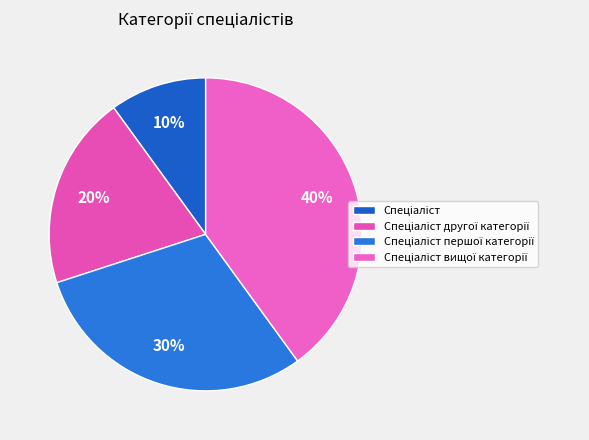

Count the number of slices in the pie.

4